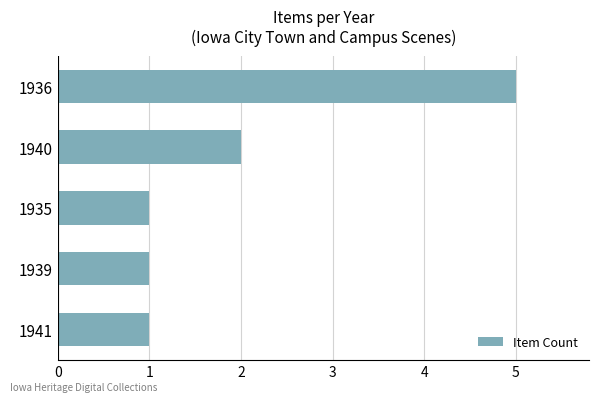

Which label corresponds to the largest value in the chart?

1936